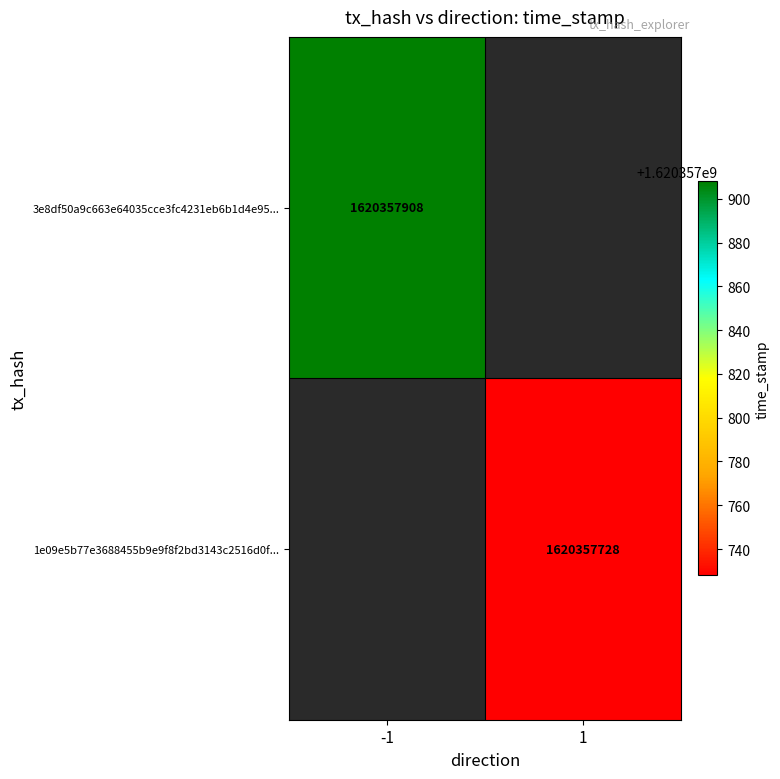

Read the 1e09e5b77e3688455b9e9f8f2bd3143c2516d0f value at time_stamp, to the nearest 10.

1620357730